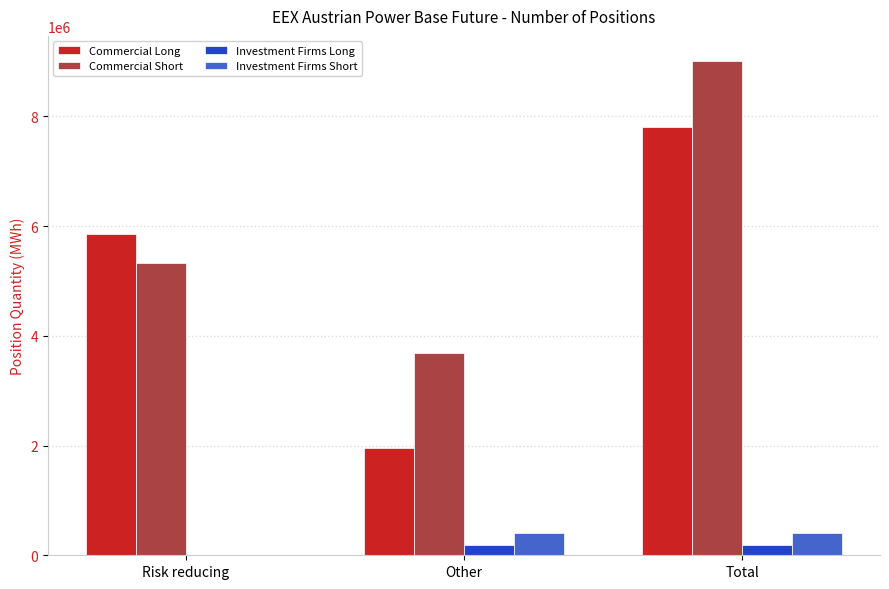

What is the greatest value displayed?

9014096